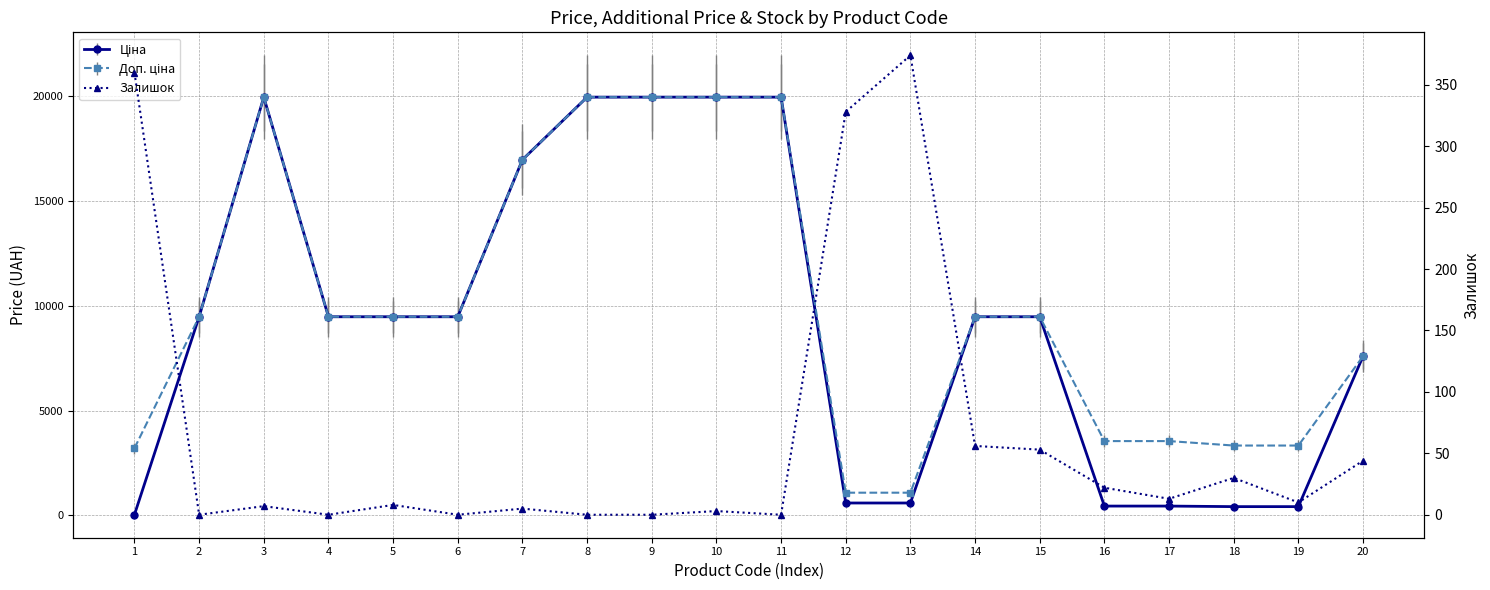

What is the difference between the maximum and second lowest values?

374